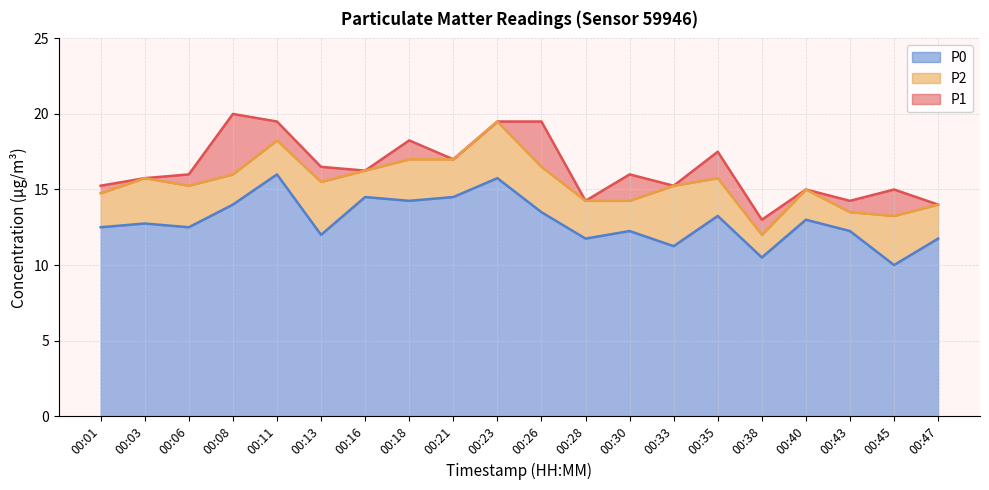

Reading left to right, what are all the values shown in this chart?

P1: 15.2	15.8	16.0	20.0	19.5	16.5	16.2	18.2	17.0	19.5	19.5	14.2	16.0	15.2	17.5	13.0	15.0	14.2	15.0	14.0
P2: 14.8	15.8	15.2	16.0	18.2	15.5	16.2	17.0	17.0	19.5	16.5	14.2	14.2	15.2	15.8	12.0	15.0	13.5	13.2	14.0
P0: 12.5	12.8	12.5	14.0	16.0	12.0	14.5	14.2	14.5	15.8	13.5	11.8	12.2	11.2	13.2	10.5	13.0	12.2	10.0	11.8